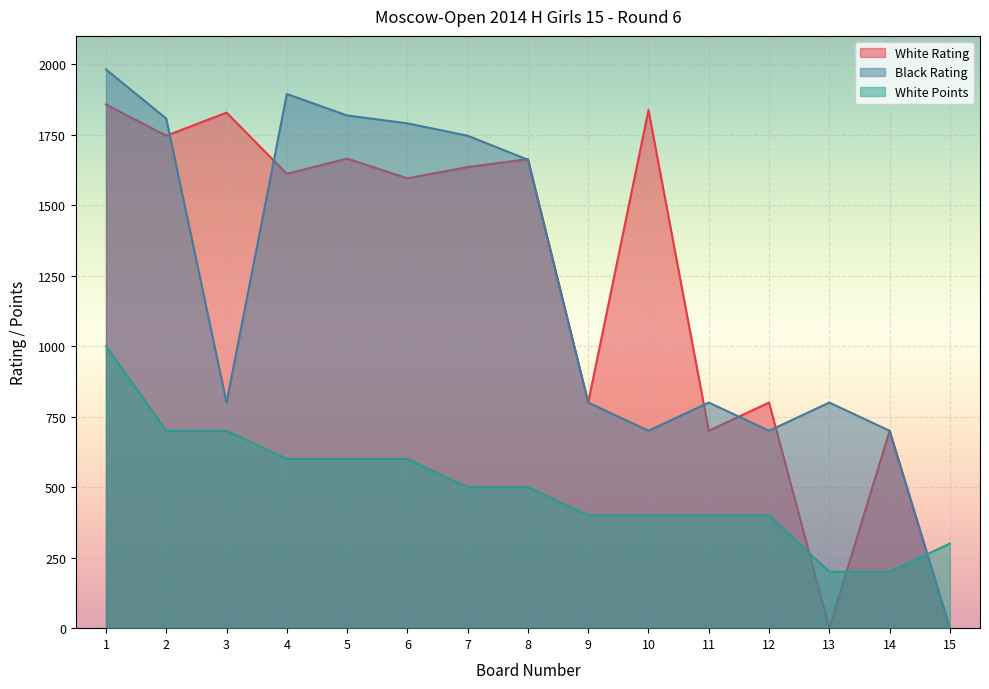

Is it true that White Points equals 668 at 7?

False